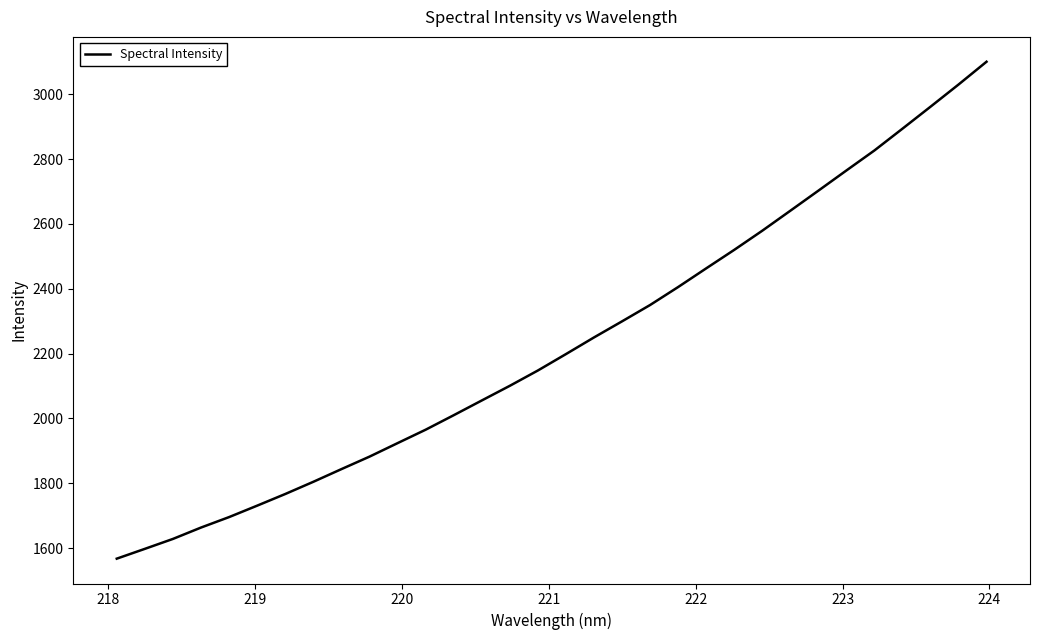

What is the smallest value displayed?

1567.5